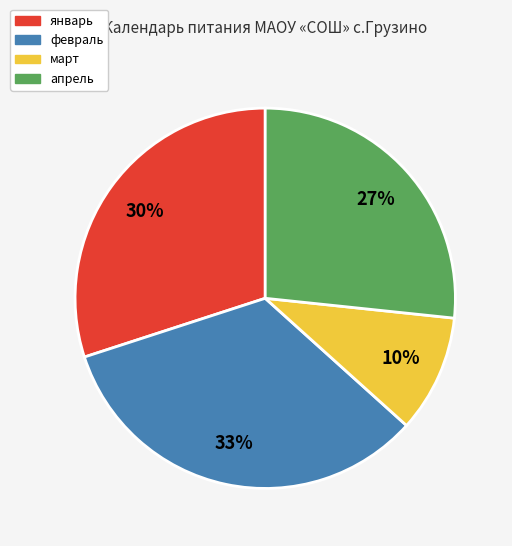

Which has a higher value, январь or февраль?

февраль